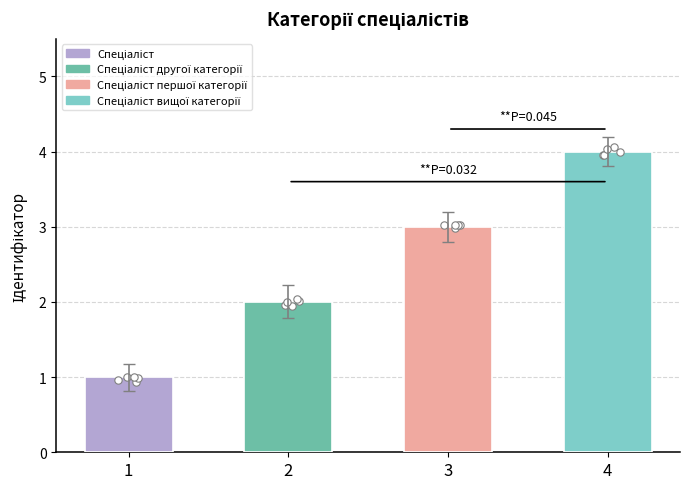

What is the ratio of the value at 1 to the value at 3?

0.3